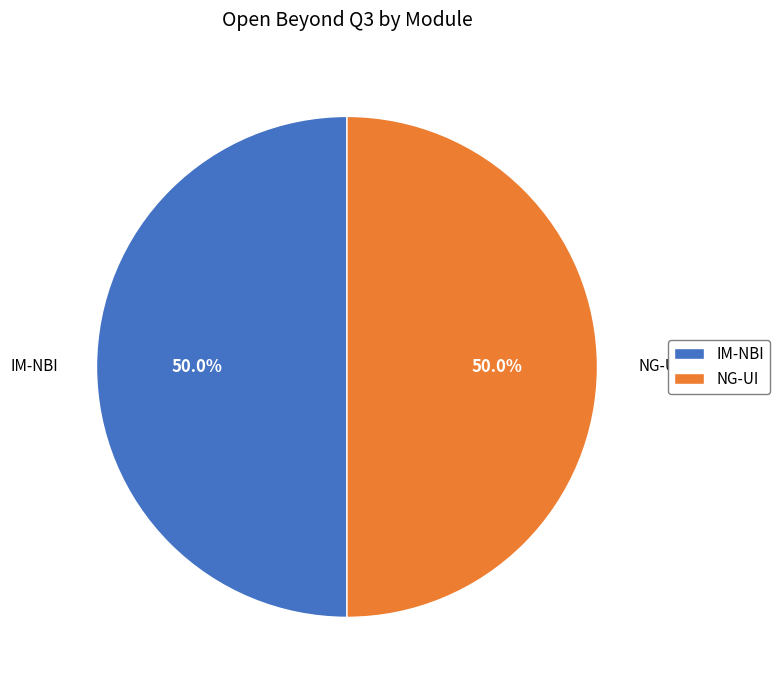

What is the ratio of the value at NG-UI to the value at IM-NBI?

1.0